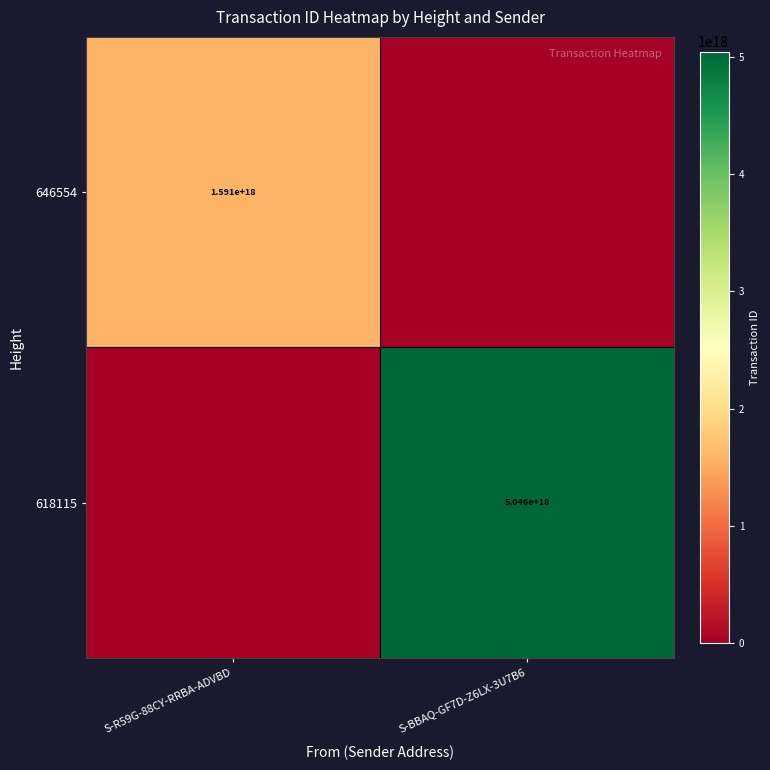

At which category is the sum across all series the highest?

S-BBAQ-GF7D-Z6LX-3U7B6